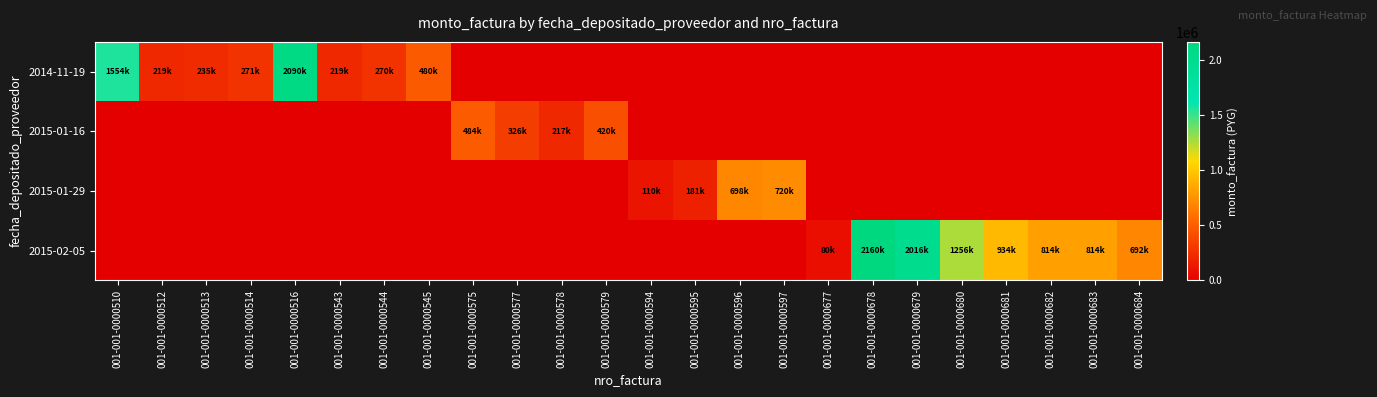

Reading left to right, extract all data points from this chart.

2014-11-19: 001-001-0000510=1554000	001-001-0000512=219000	001-001-0000513=235000	001-001-0000514=271000	001-001-0000516=2090000	001-001-0000543=219000	001-001-0000544=270000	001-001-0000545=480000	001-001-0000575=0	001-001-0000577=0	001-001-0000578=0	001-001-0000579=0	001-001-0000594=0	001-001-0000595=0	001-001-0000596=0	001-001-0000597=0	001-001-0000677=0	001-001-0000678=0	001-001-0000679=0	001-001-0000680=0	001-001-0000681=0	001-001-0000682=0	001-001-0000683=0	001-001-0000684=0
2015-01-16: 001-001-0000510=0	001-001-0000512=0	001-001-0000513=0	001-001-0000514=0	001-001-0000516=0	001-001-0000543=0	001-001-0000544=0	001-001-0000545=0	001-001-0000575=484000	001-001-0000577=326000	001-001-0000578=217000	001-001-0000579=420000	001-001-0000594=0	001-001-0000595=0	001-001-0000596=0	001-001-0000597=0	001-001-0000677=0	001-001-0000678=0	001-001-0000679=0	001-001-0000680=0	001-001-0000681=0	001-001-0000682=0	001-001-0000683=0	001-001-0000684=0
2015-01-29: 001-001-0000510=0	001-001-0000512=0	001-001-0000513=0	001-001-0000514=0	001-001-0000516=0	001-001-0000543=0	001-001-0000544=0	001-001-0000545=0	001-001-0000575=0	001-001-0000577=0	001-001-0000578=0	001-001-0000579=0	001-001-0000594=110000	001-001-0000595=181000	001-001-0000596=698000	001-001-0000597=720000	001-001-0000677=0	001-001-0000678=0	001-001-0000679=0	001-001-0000680=0	001-001-0000681=0	001-001-0000682=0	001-001-0000683=0	001-001-0000684=0
2015-02-05: 001-001-0000510=0	001-001-0000512=0	001-001-0000513=0	001-001-0000514=0	001-001-0000516=0	001-001-0000543=0	001-001-0000544=0	001-001-0000545=0	001-001-0000575=0	001-001-0000577=0	001-001-0000578=0	001-001-0000579=0	001-001-0000594=0	001-001-0000595=0	001-001-0000596=0	001-001-0000597=0	001-001-0000677=80000	001-001-0000678=2160000	001-001-0000679=2016000	001-001-0000680=1256000	001-001-0000681=934000	001-001-0000682=814000	001-001-0000683=814000	001-001-0000684=692000